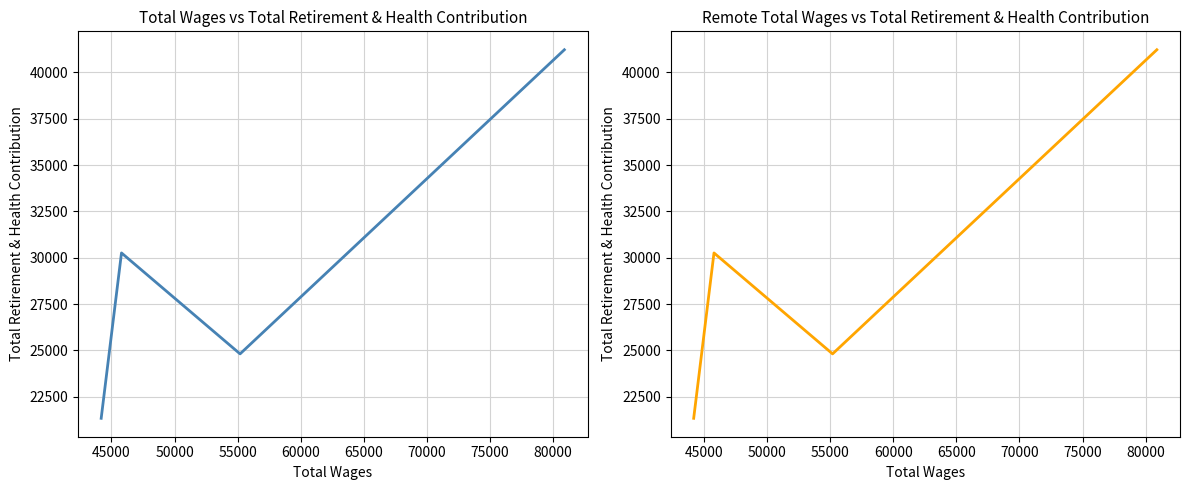

Is this an area chart (filled region under the line)?

No